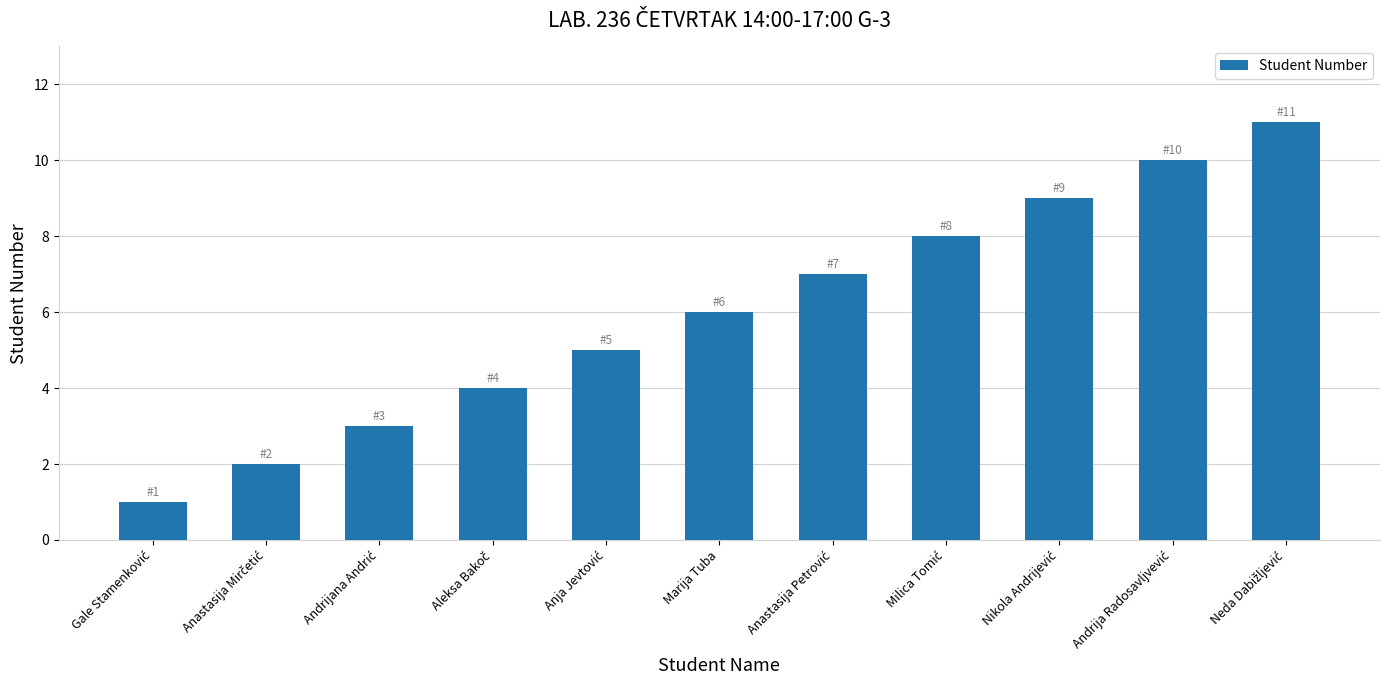

What is the greatest value displayed?

11